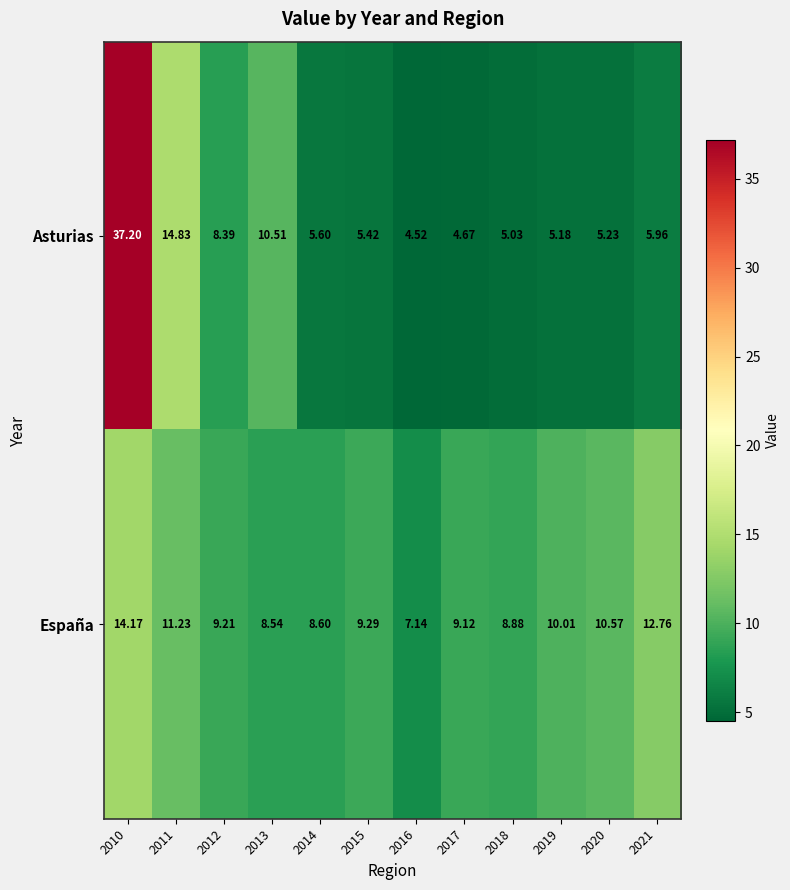

How many data points does each series have?

12